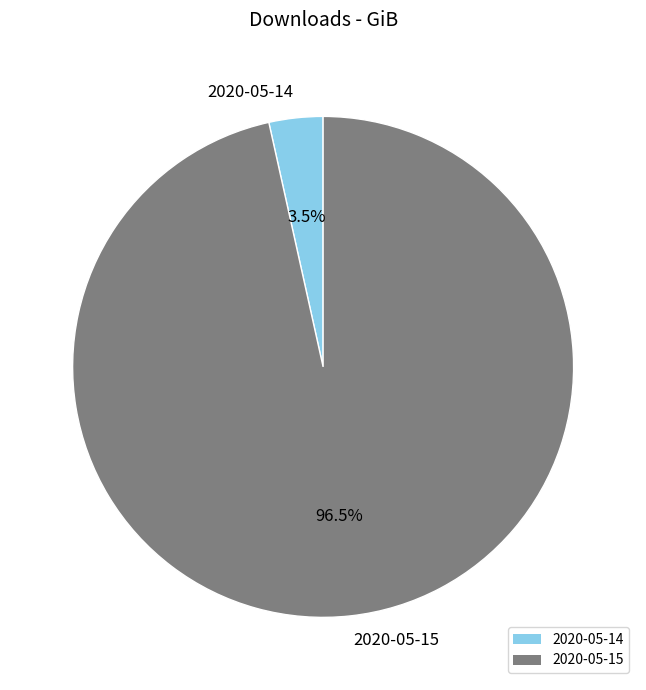

Which category has the biggest portion of the pie?

2020-05-15